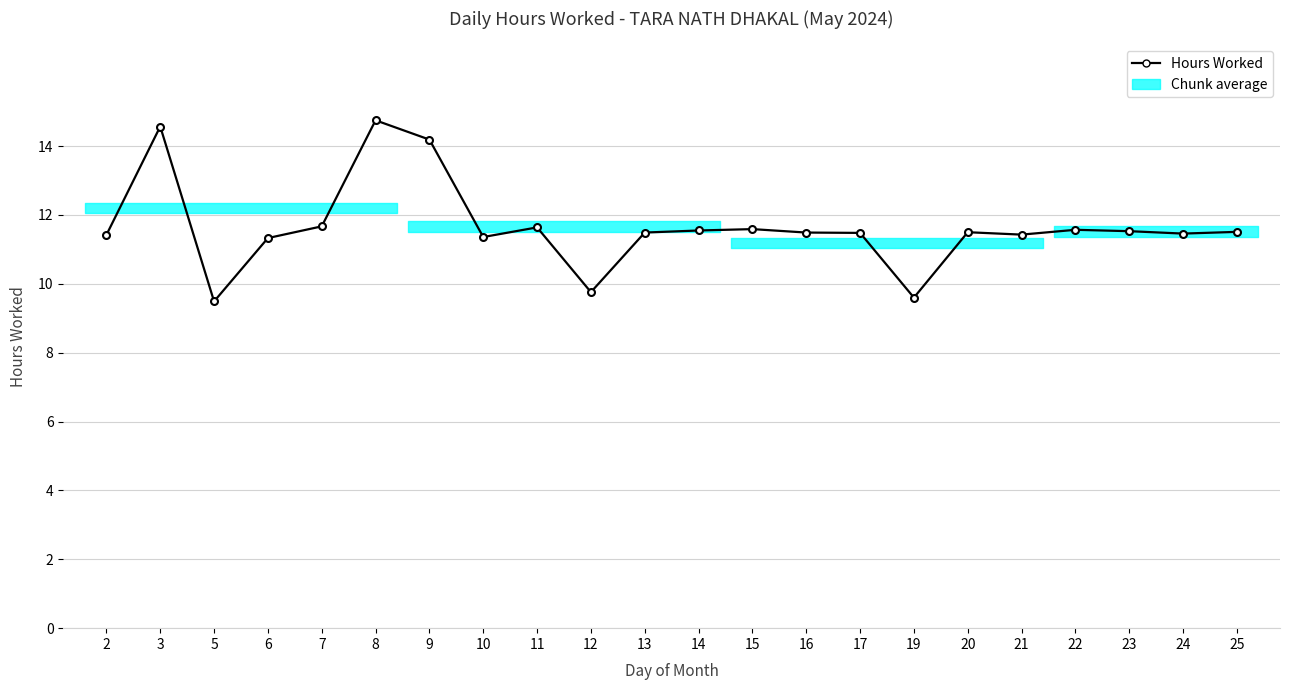

What is the ratio of the value at 2 to the value at 5?

1.2